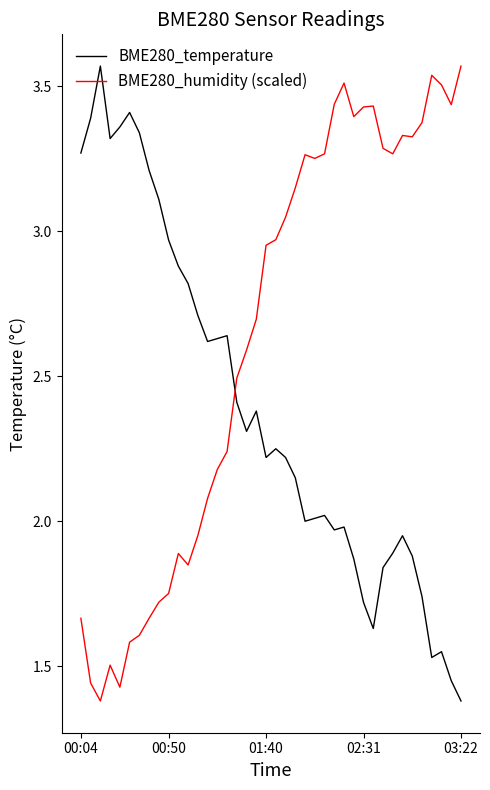

Which series has the largest total across all categories?

BME280_humidity (scaled)